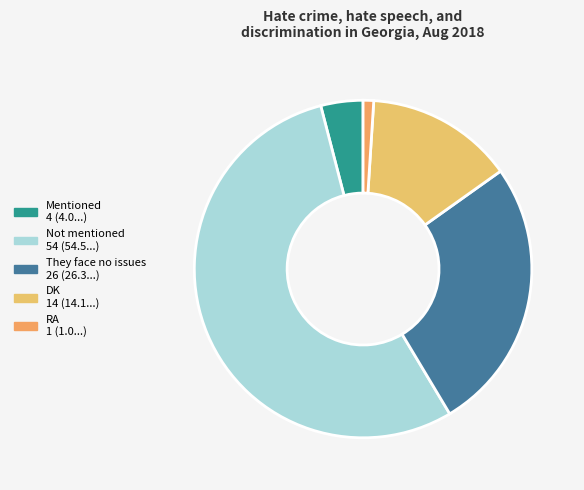

Rank the categories by value from lowest to highest.

RA, Mentioned, DK, They face no issues, Not mentioned